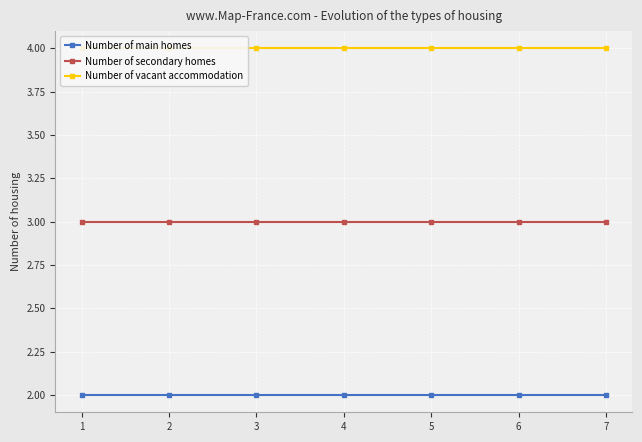

What is the maximum value for Number of vacant accommodation?

4